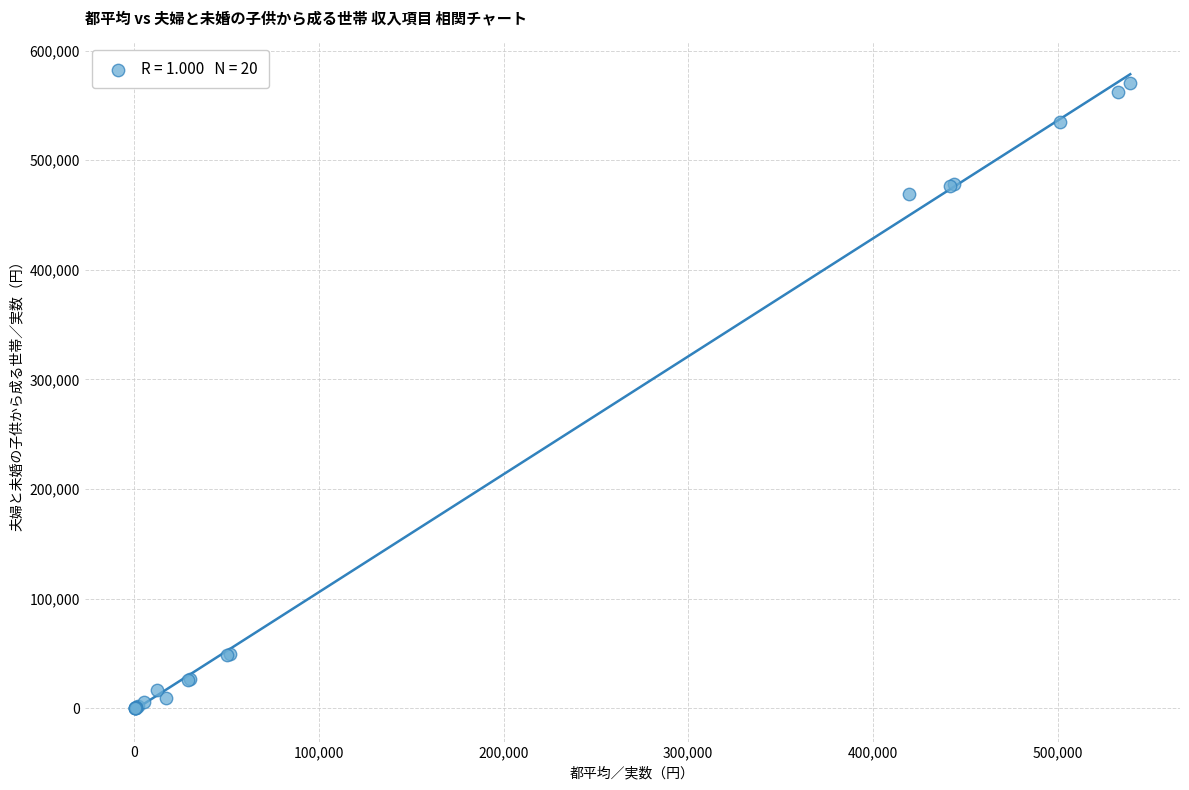

What Y value in the scatter plot is closest to 285471?

469670